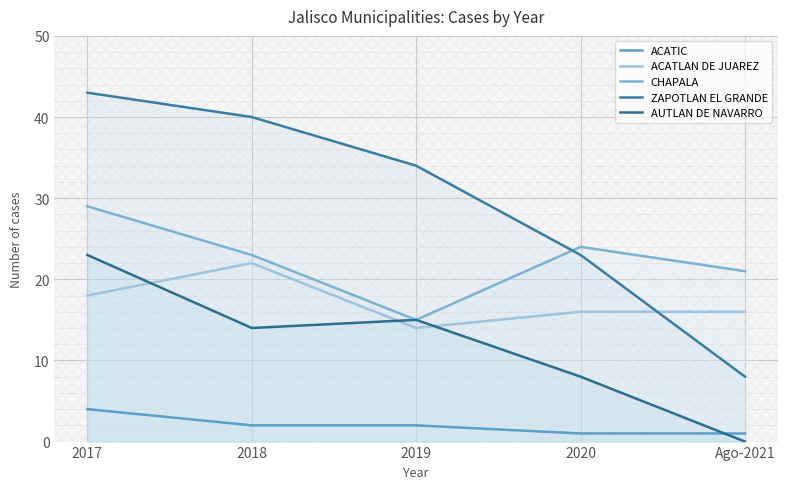

Reading right to left, transcribe all the data shown in this chart.

ACATIC: 1	1	2	2	4
ACATLAN DE JUAREZ: 16	16	14	22	18
CHAPALA: 21	24	15	23	29
ZAPOTLAN EL GRANDE: 8	23	34	40	43
AUTLAN DE NAVARRO: 0	8	15	14	23